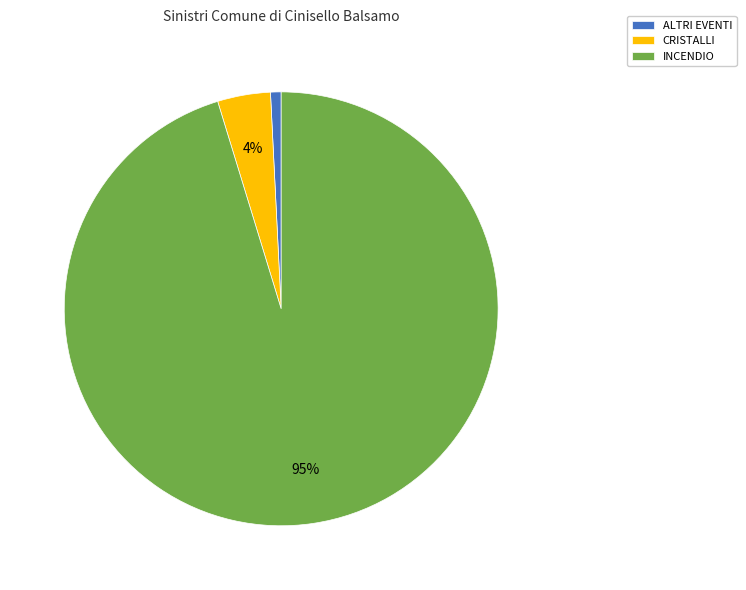

To the nearest percent, what percentage of the pie is ALTRI EVENTI?

1%